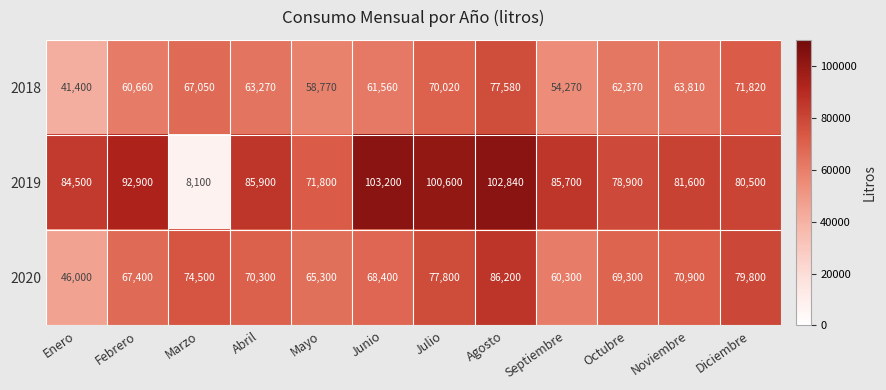

What is the difference between the 2019 values at Mayo and Abril?

14100